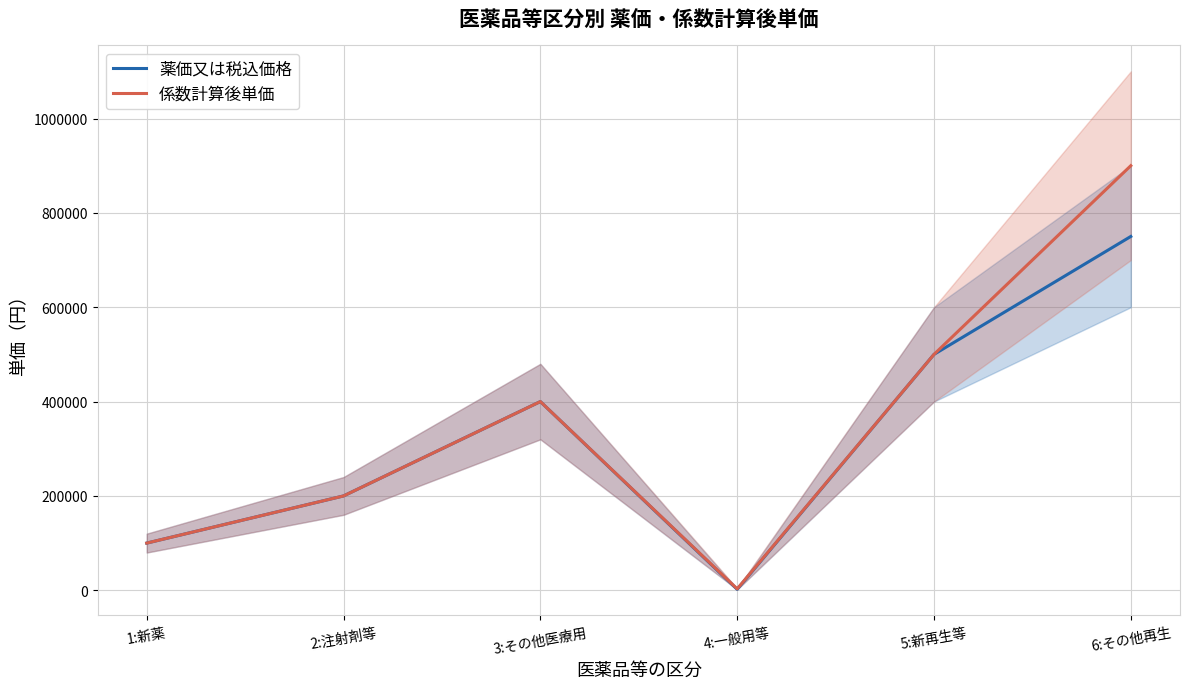

List the series in order of their peak value, highest first.

係数計算後単価, 薬価又は税込価格